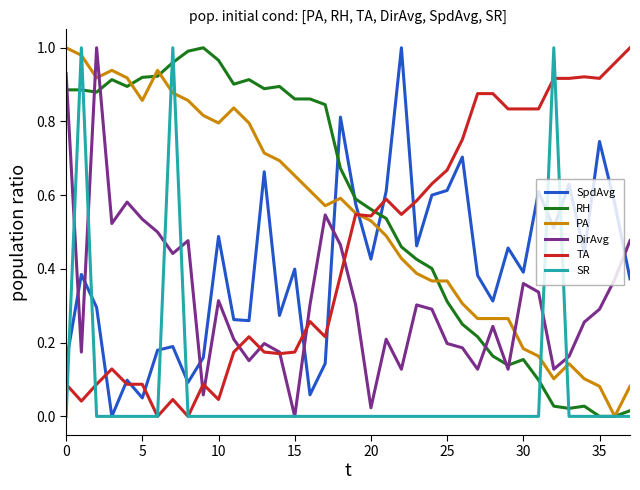

True or false: TA has more than 1 interior local peaks.

True